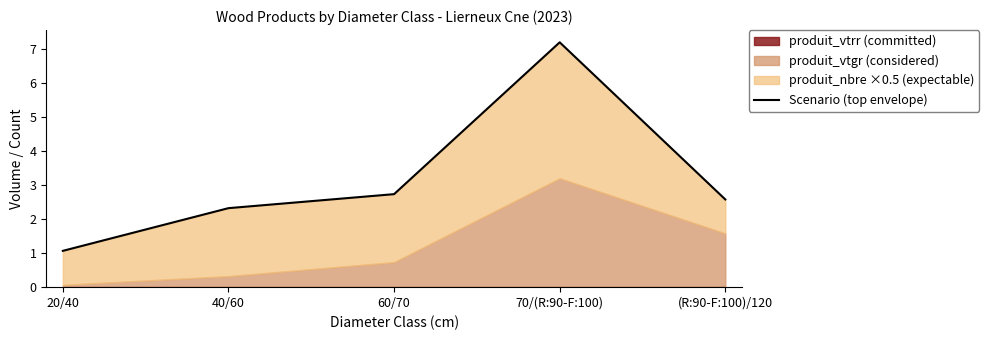

Approximately how many times larger is the value at 70/(R:90-F:100) compared to 40/60?

3.1